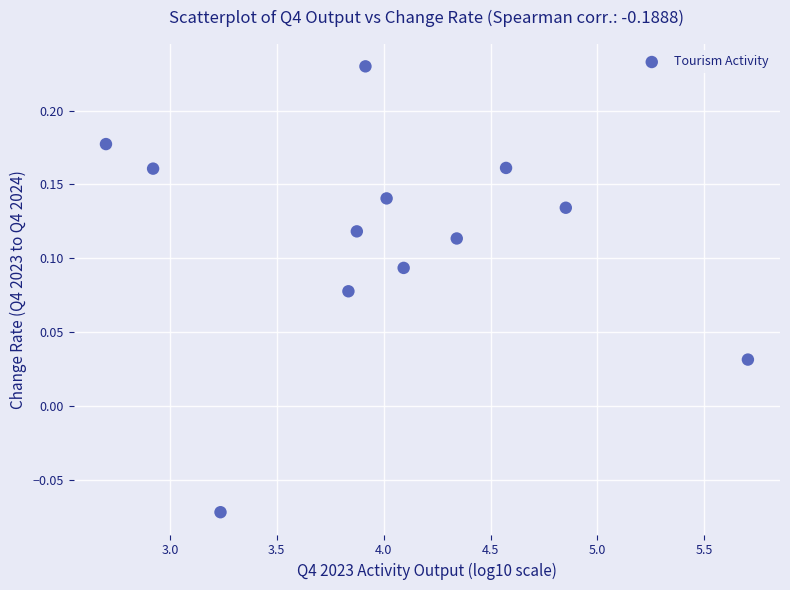

What is the average X value?

4.0